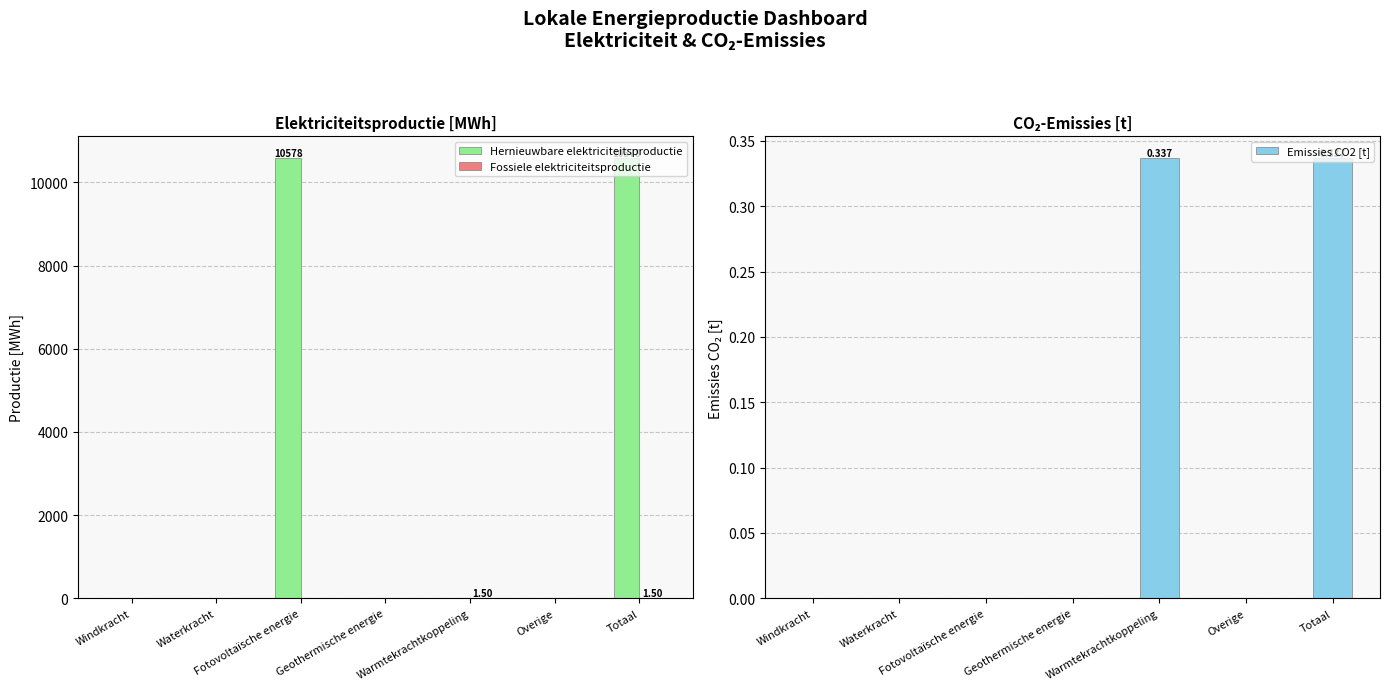

Reading right to left, transcribe all the data shown in this chart.

Hernieuwbare elektriciteitsproductie: 10578.5	0.0	0.0	0.0	10578.5	0.0	0.0
Fossiele elektriciteitsproductie: 1.5	0.0	1.5	0.0	0.0	0.0	0.0
Emissies CO2 [t]: 0.3	0.0	0.3	0.0	0.0	0.0	0.0